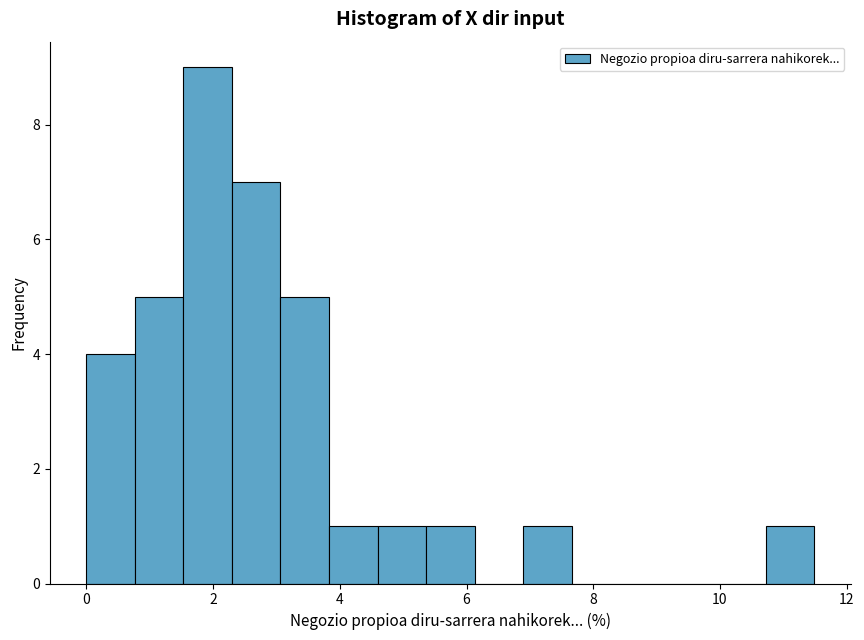

Read against the x-axis, roughly where is the centre of the tallest bar?

2.0